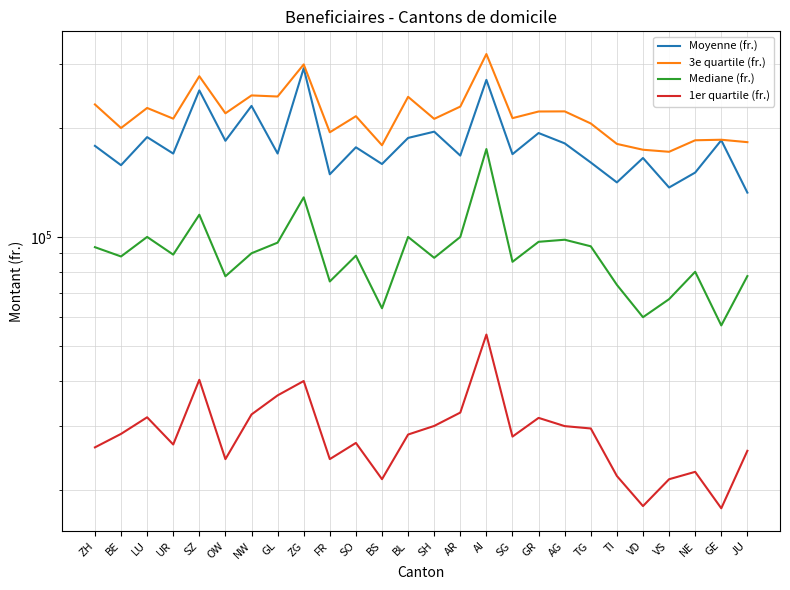

At which label does 3e quartile (fr.) reach its minimum?

VS